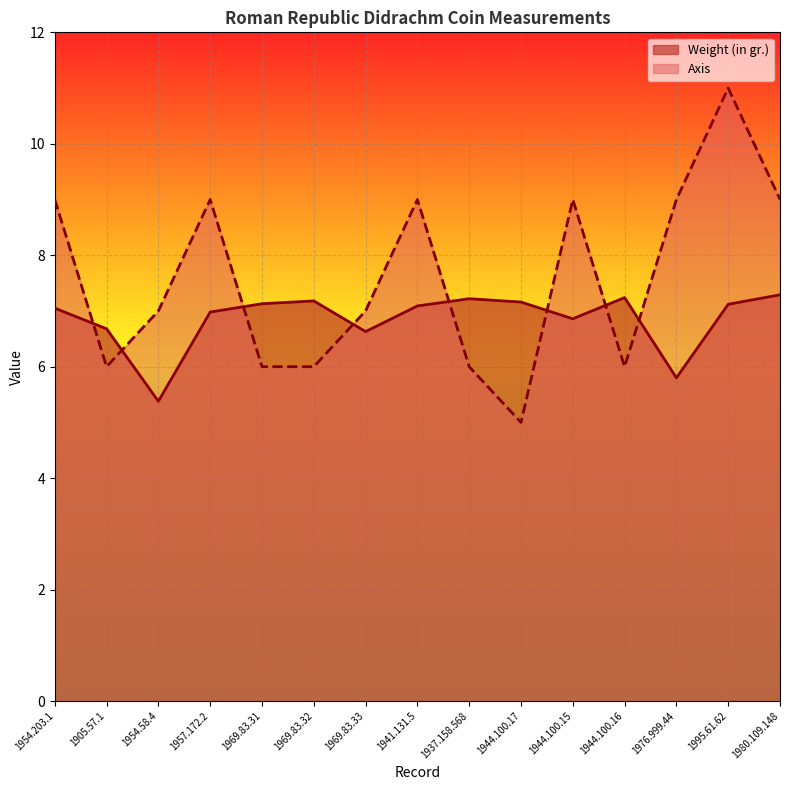

What is the difference between the maximum and minimum values in the Weight (in gr.) series?

1.9